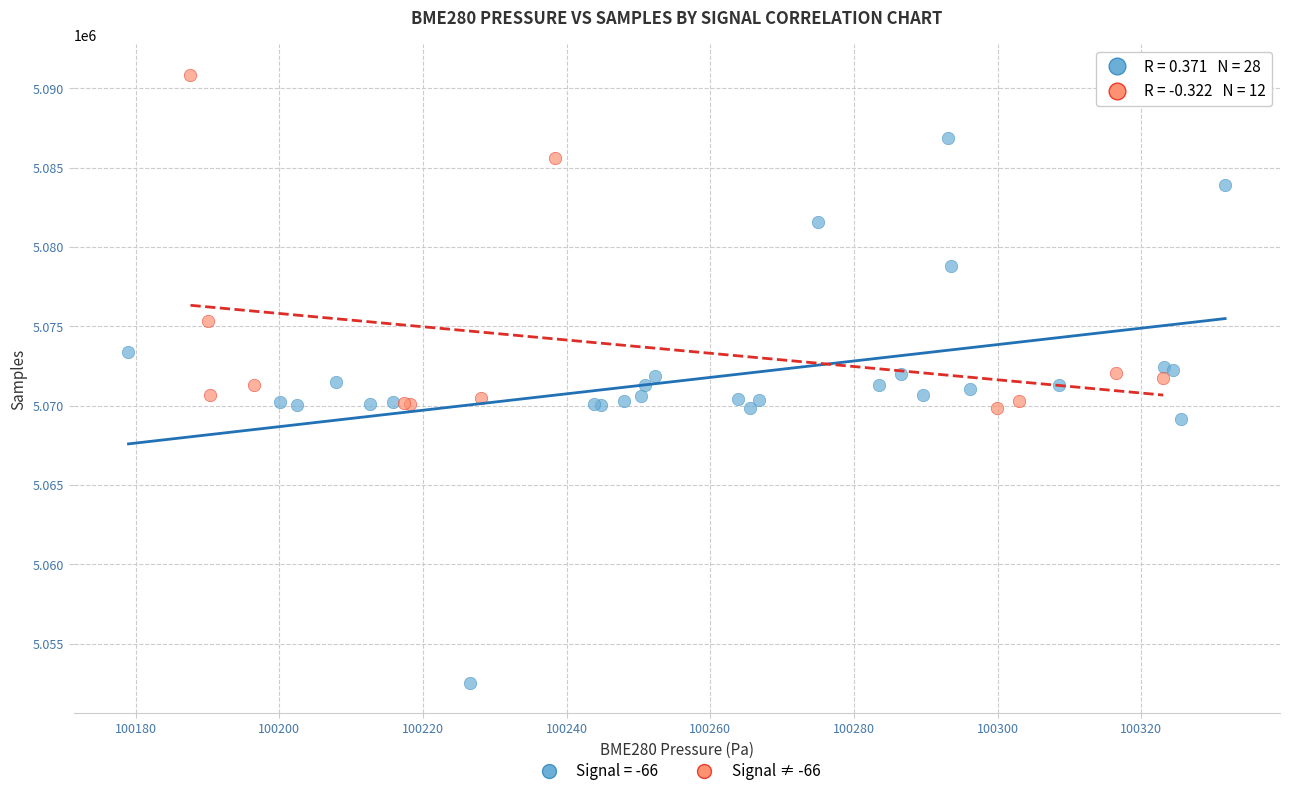

Which series contains the highest Y value?

Signal ≠ -66